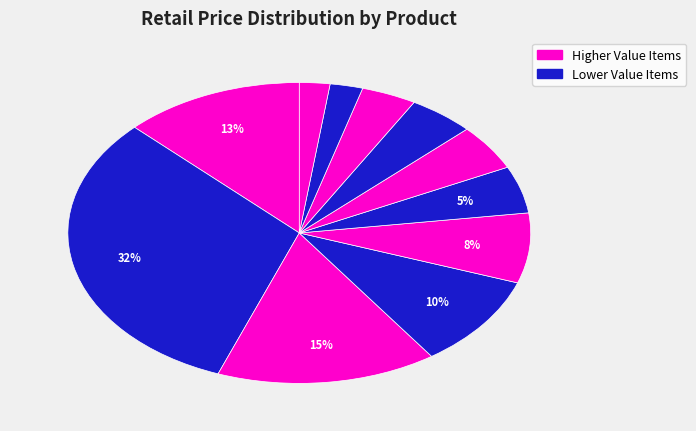

How many slices are in this pie chart?

11